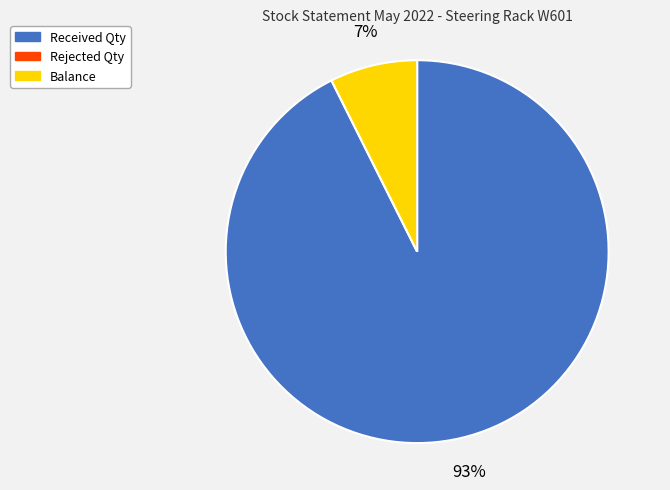

What percentage is the Balance slice, to the nearest percent?

7%